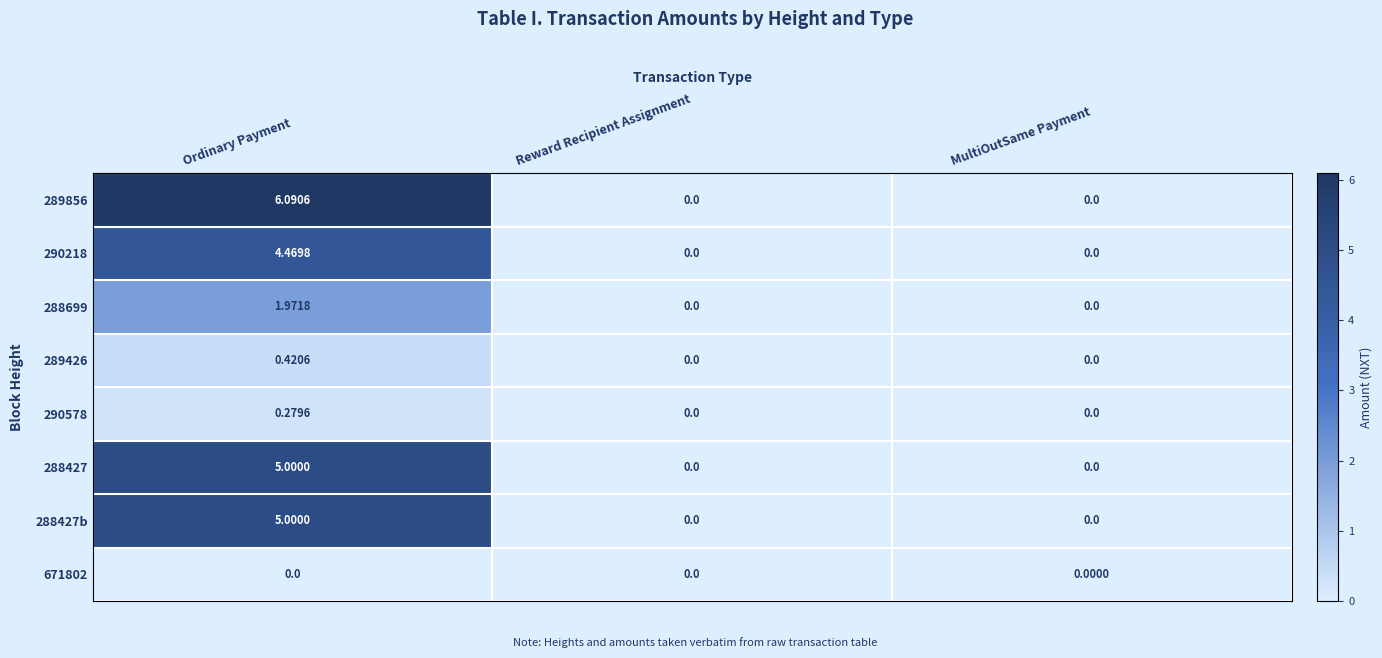

Is the value of 289856 at MultiOutSame Payment greater than the value of 288427b at Ordinary Payment?

No